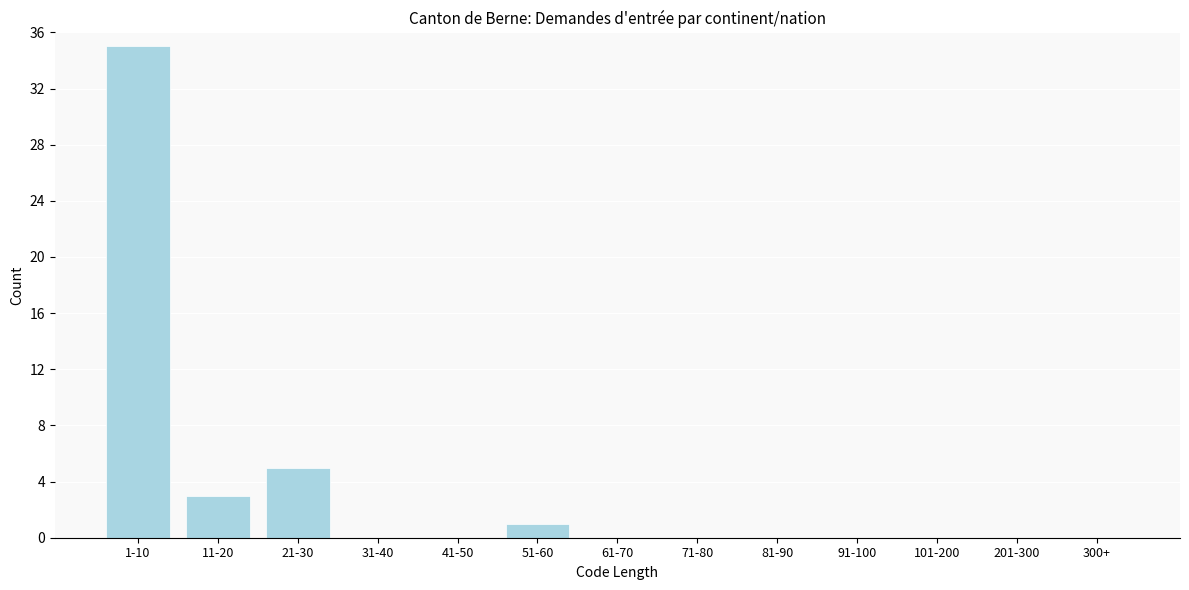

Reading right to left, list all the values displayed in this chart.

300+=0	201-300=0	101-200=0	91-100=0	81-90=0	71-80=0	61-70=0	51-60=1	41-50=0	31-40=0	21-30=5	11-20=3	1-10=35